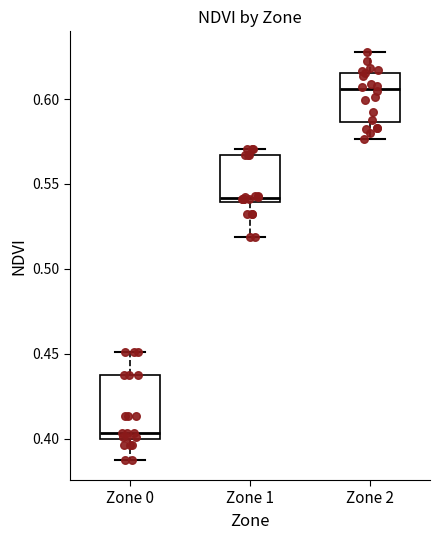

Reading left to right, transcribe this box plot: for each box, give where its median line is, the range the box spans, and where its two whiskers end, as read against the y-axis. The values are not printed on the chart, so give them approximately, as read against the axis.

Zone 0: median 0.405, box 0.400 to 0.440, whiskers 0.390 to 0.450
Zone 1: median 0.540 (just above the box's lower edge), box 0.540 to 0.565, whiskers 0.520 to 0.570
Zone 2: median 0.605, box 0.585 to 0.615, whiskers 0.575 to 0.630